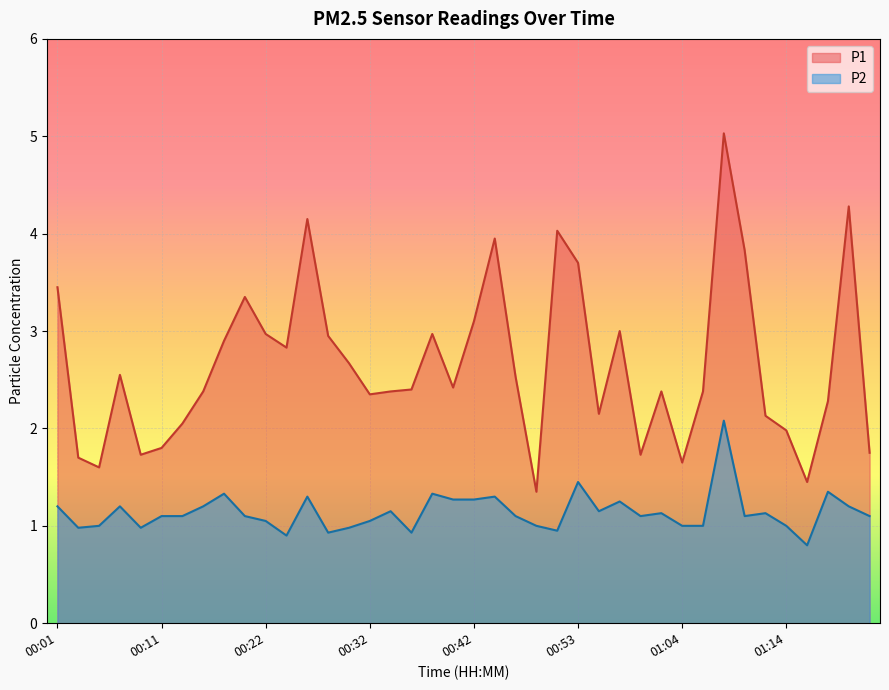

True or false: P2 and P1 intersect in this chart.

False